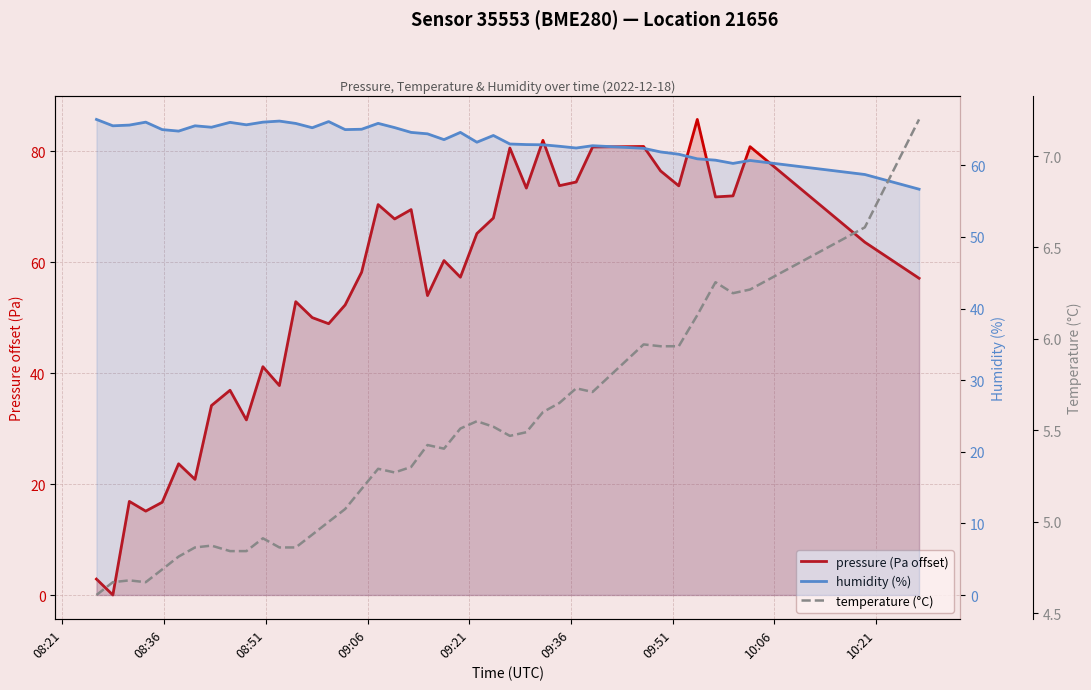

How many distinct data groups are displayed?

3